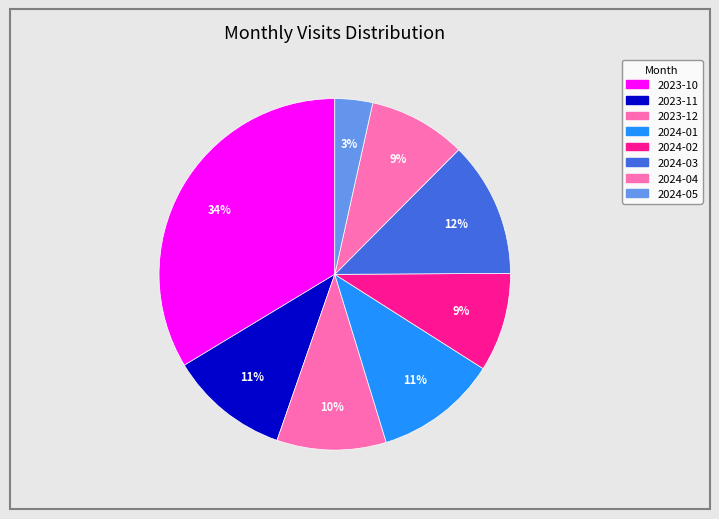

To the nearest percent, what is the combined percentage of 2024-03 and 2023-11?

23%